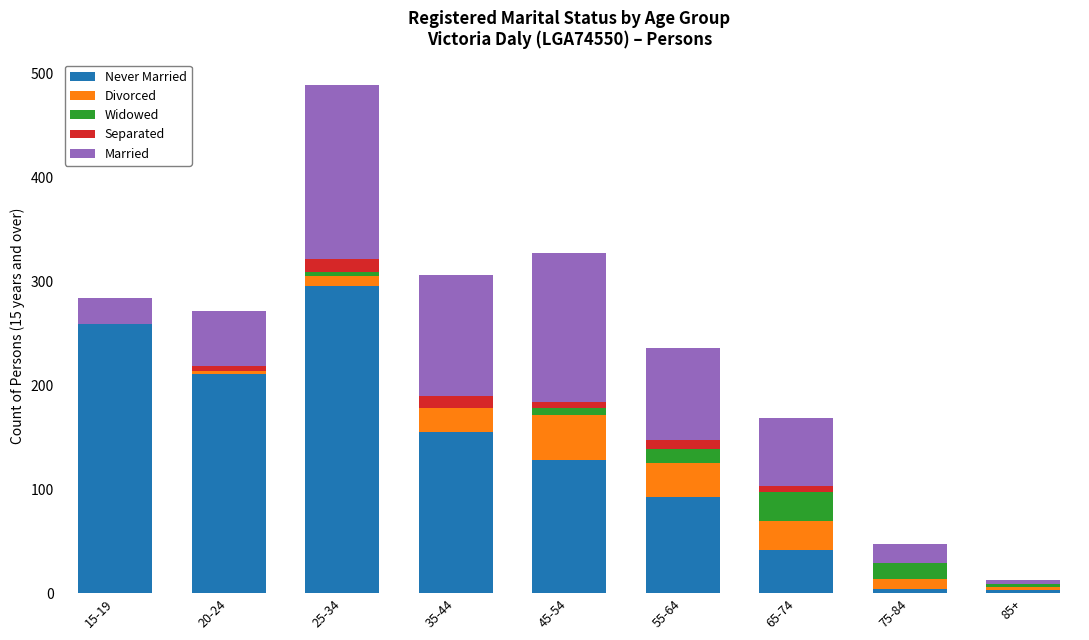

At which category is the sum across all series the highest?

25-34